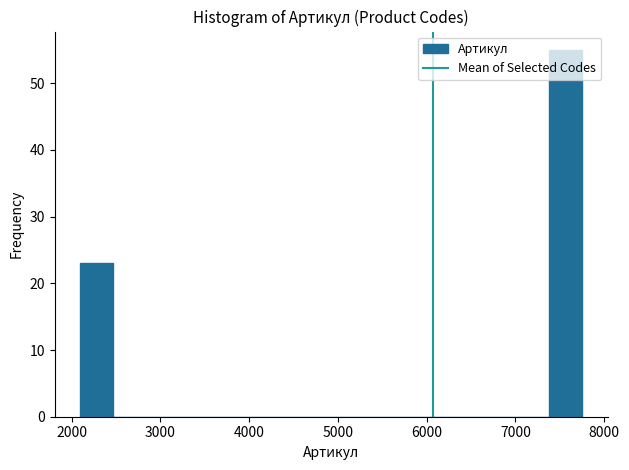

Read against the x-axis, roughly where is the centre of the tallest bar?

7600